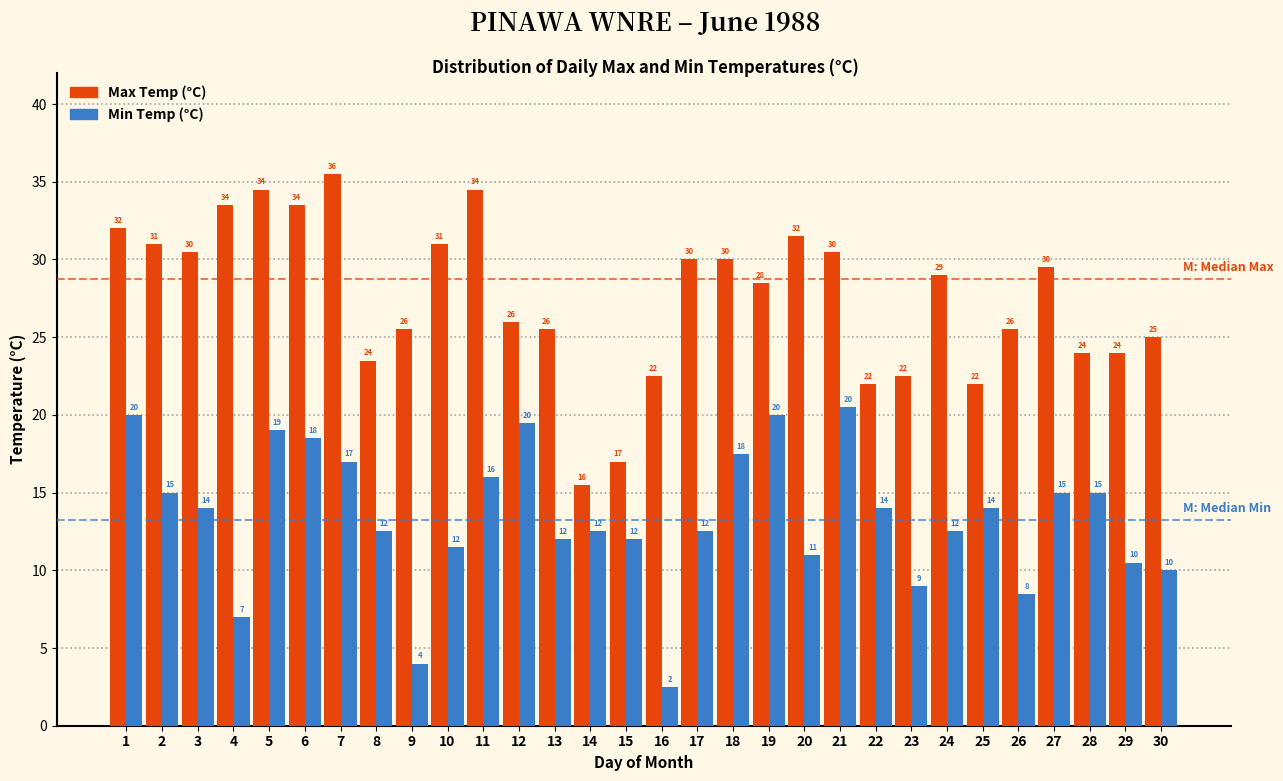

The Max Temp (°C) series shows 25.7 at 15. True or false?

False